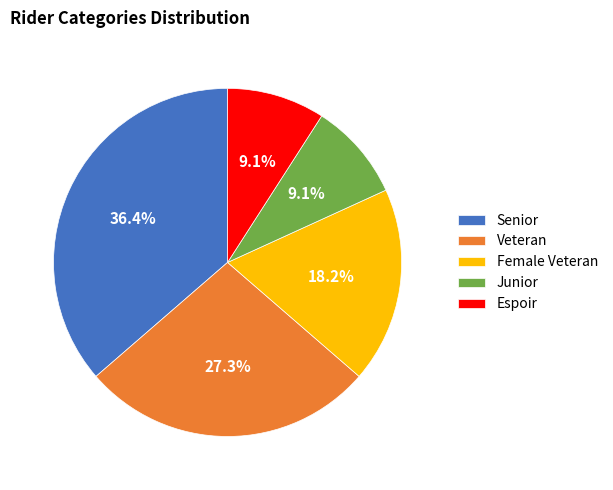

Is there any slice that represents more than half of the pie?

No